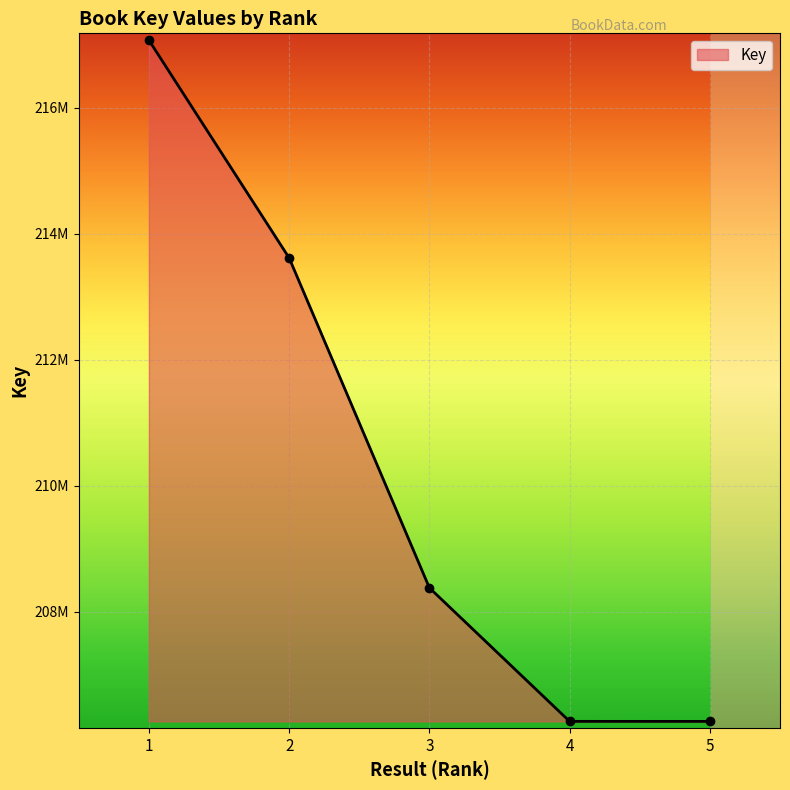

True or false: the data shows 290343756 at 1.

False